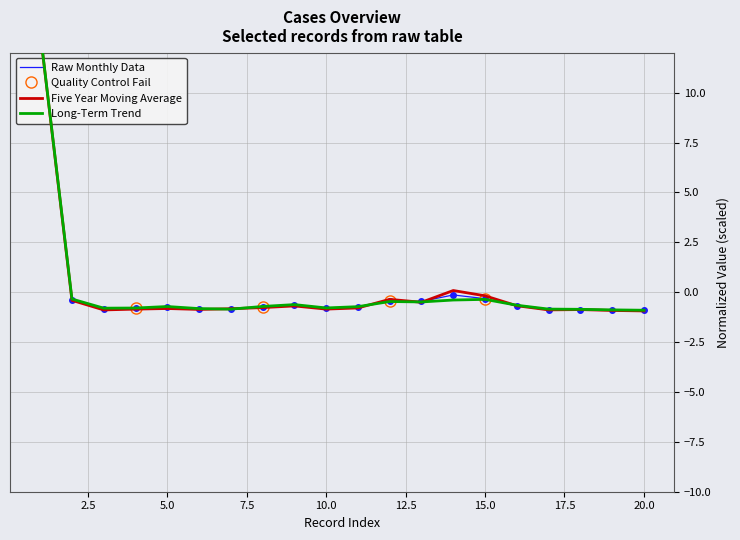

At which category is the sum across all series the highest?

1